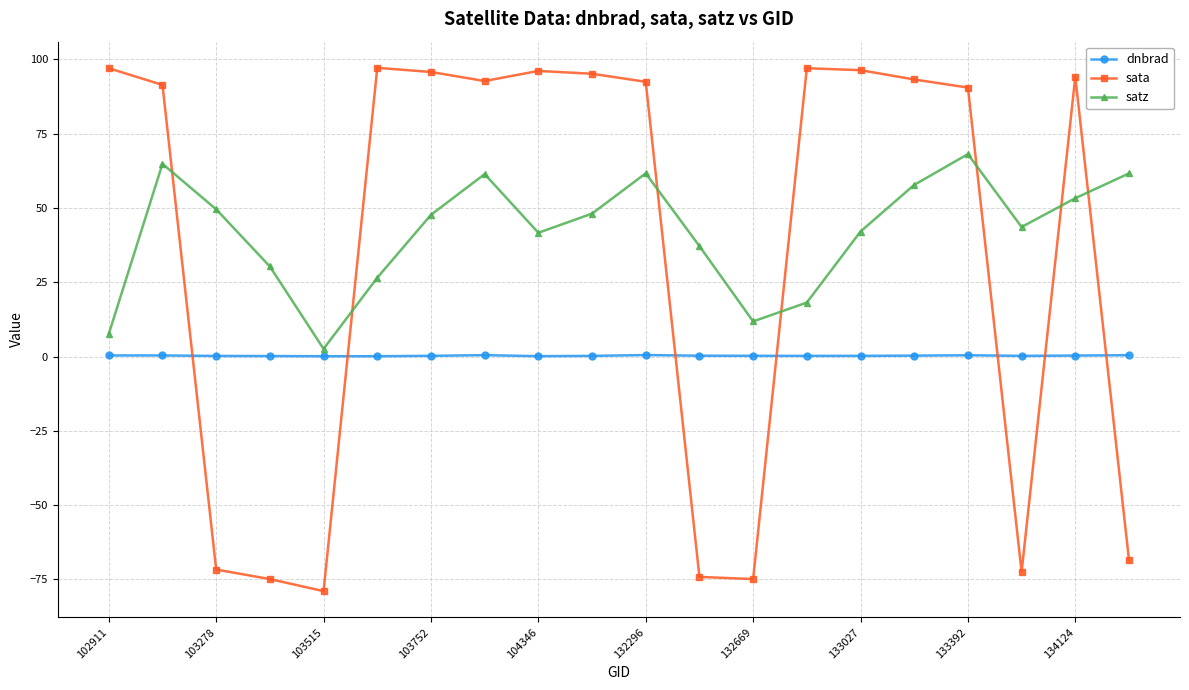

What is the minimum value for sata?

-79.0